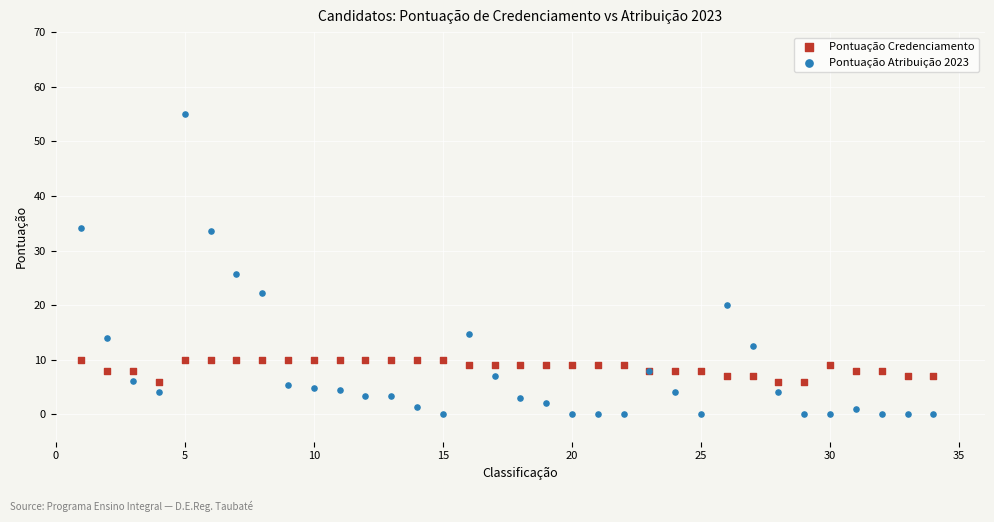

Which series contains the highest Y value?

Pontuação Atribuição 2023